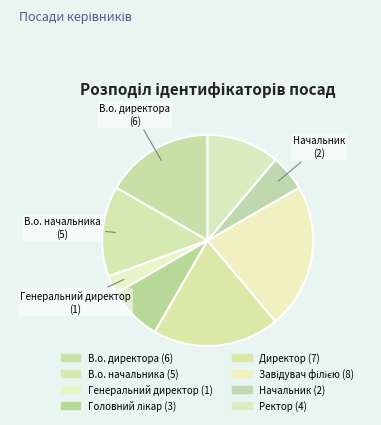

To the nearest percent, what is the combined percentage of Головний лікар and Начальник?

14%